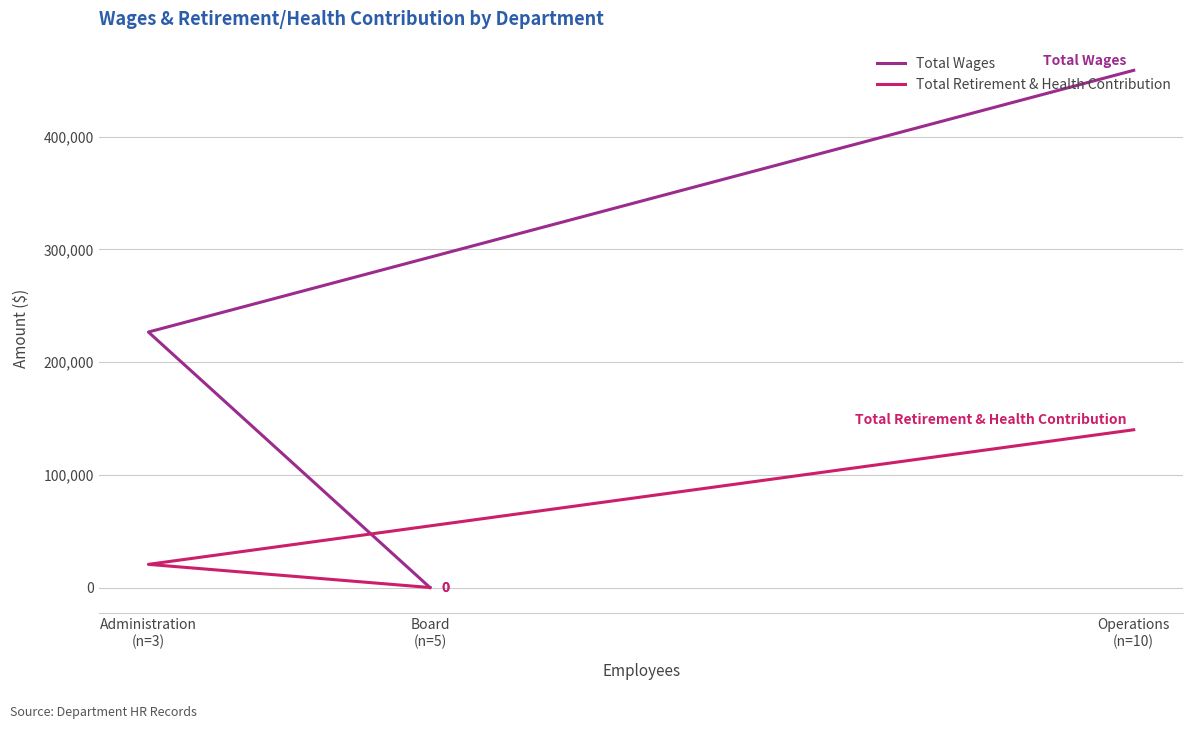

Between Board
(n=5) and Operations
(n=10), which is larger?

Operations
(n=10)